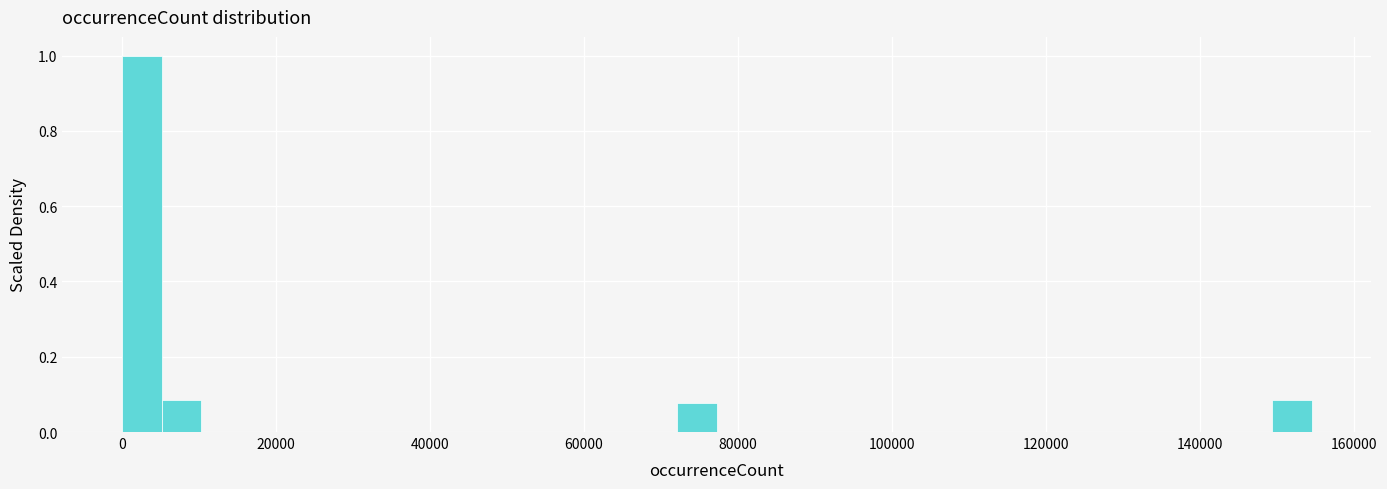

Read against the x-axis, roughly where is the centre of the tallest bar?

2000